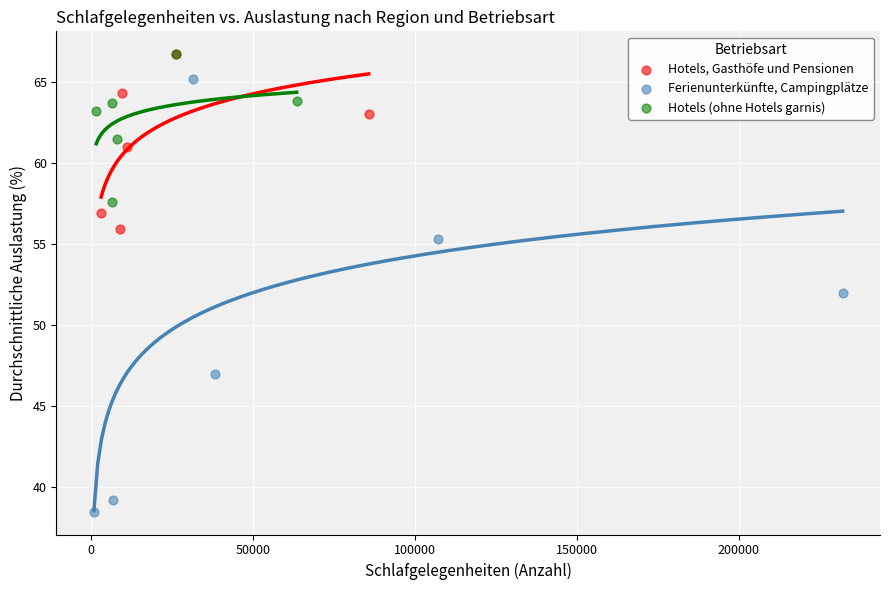

Which series has the widest spread of Y values?

Ferienunterkünfte, Campingplätze